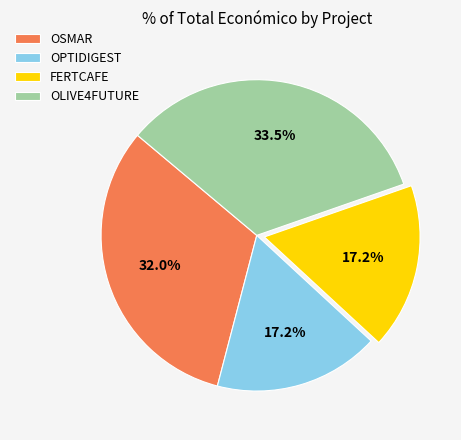

Is OLIVE4FUTURE the majority of the pie?

No